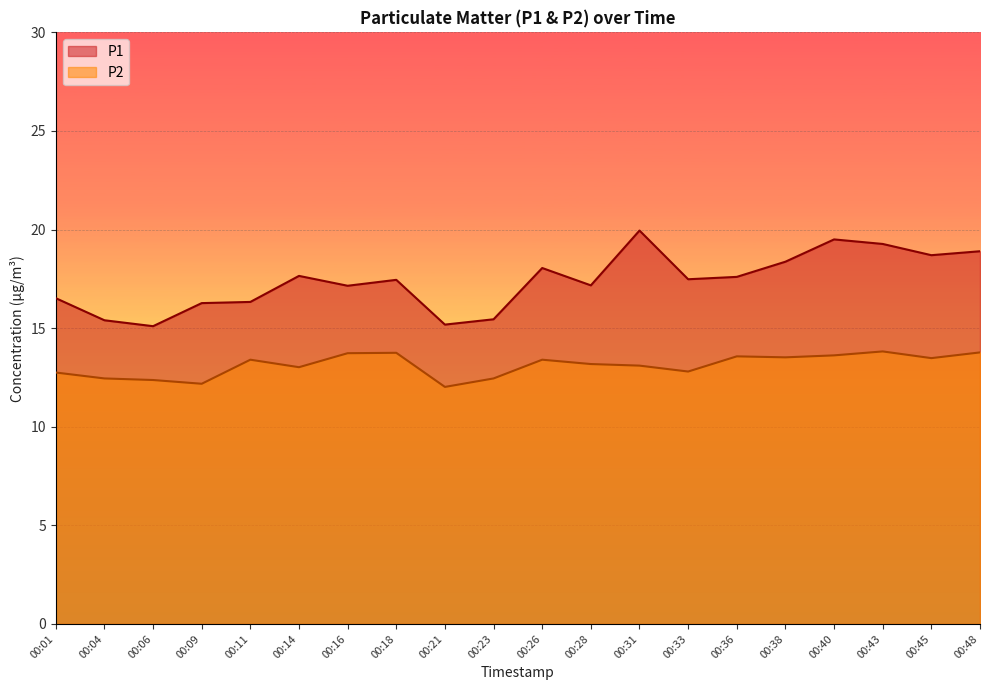

Between 00:33 and 00:36, which series saw the biggest shift?

P2